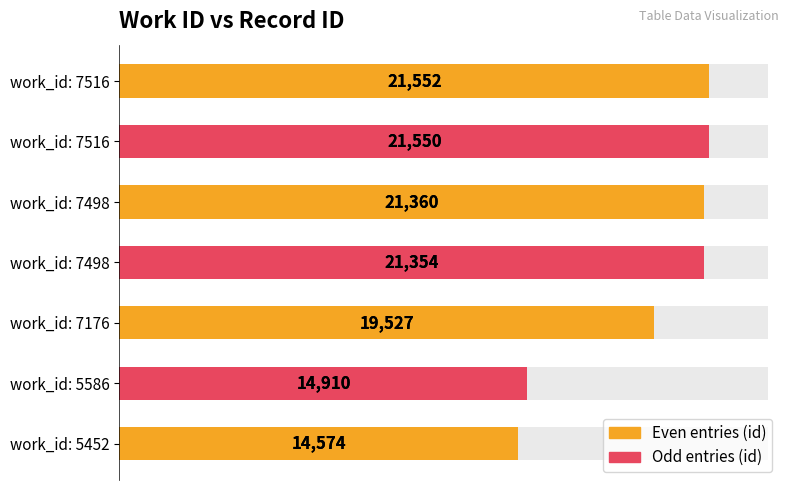

The value at work_id: 5452 is 14574. True or false?

True